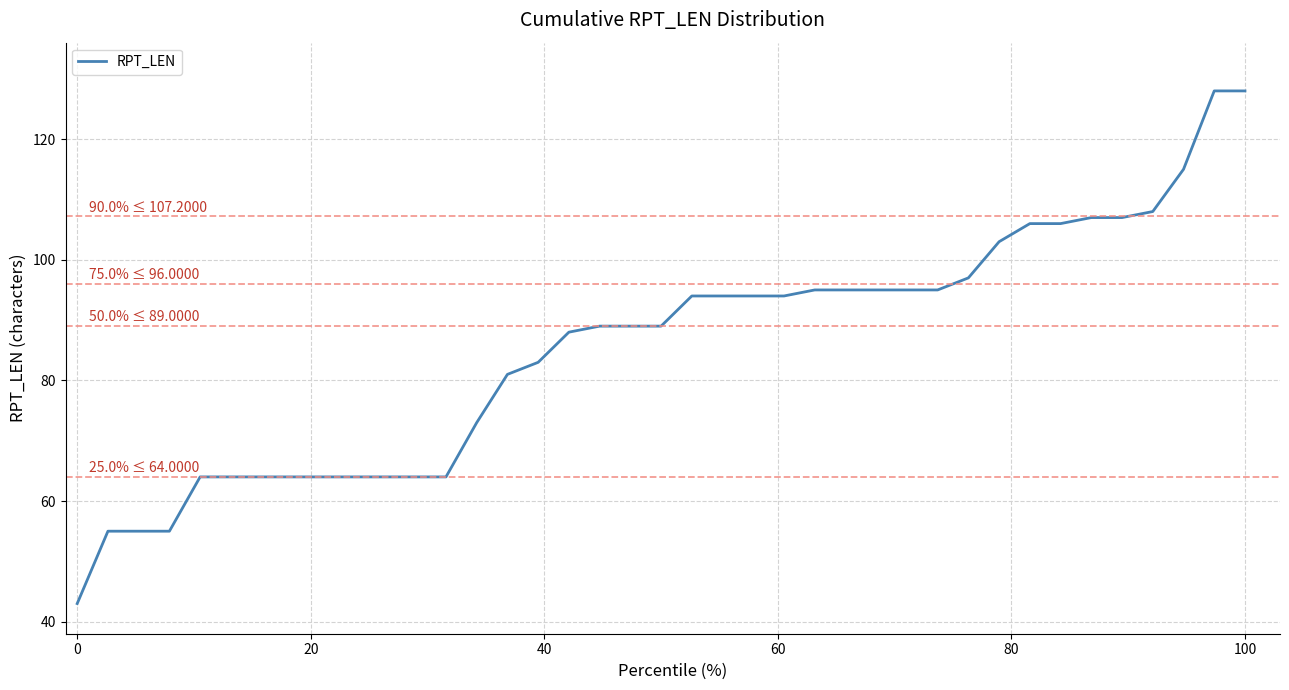

What is the difference between the maximum and minimum values?

85